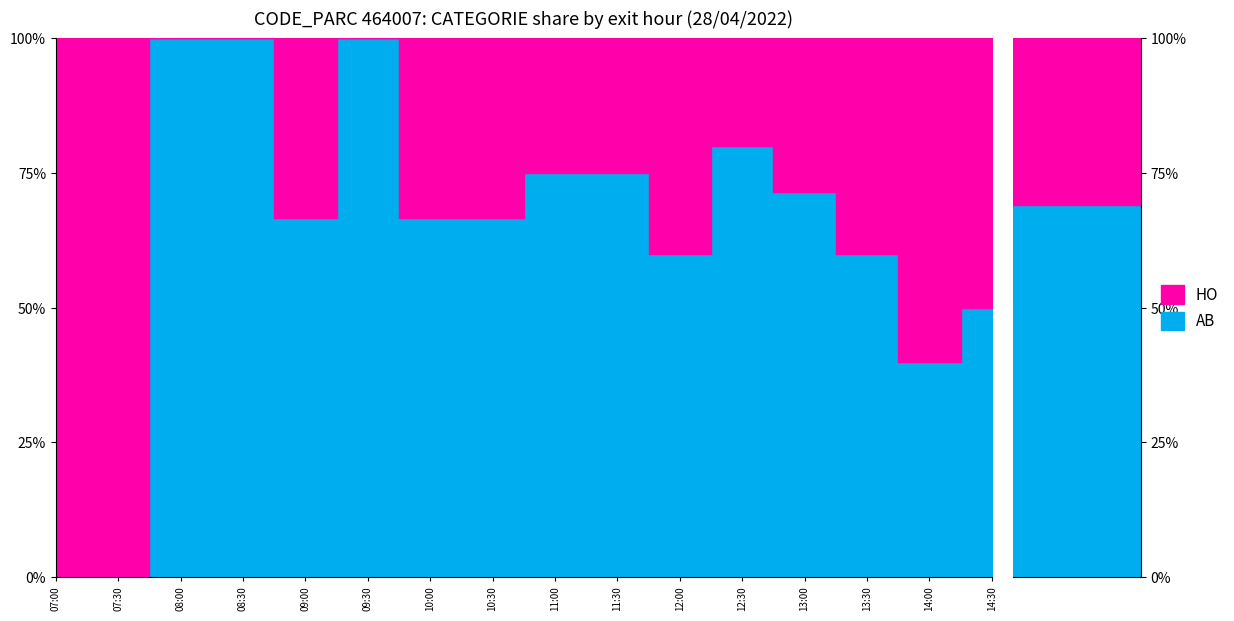

Which series has the largest range (max minus min)?

AB